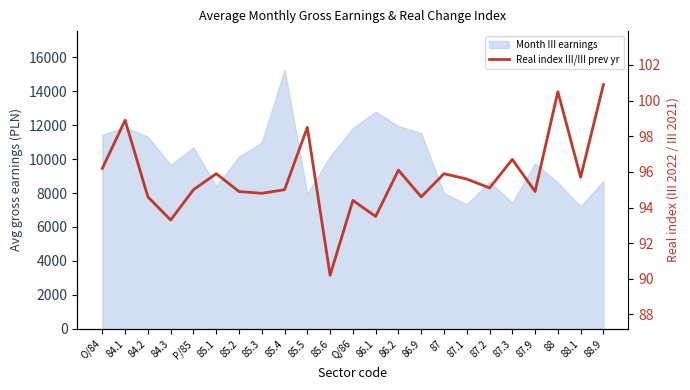

List the labels in order of value, smallest first.

85.6, 84.3, 86.1, Q/86, 84.2, 86.9, 85.3, 85.2, 87.9, P/85, 85.4, 87.2, 87.1, 88.1, 85.1, 87, 86.2, O/84, 87.3, 85.5, 84.1, 88, 88.9